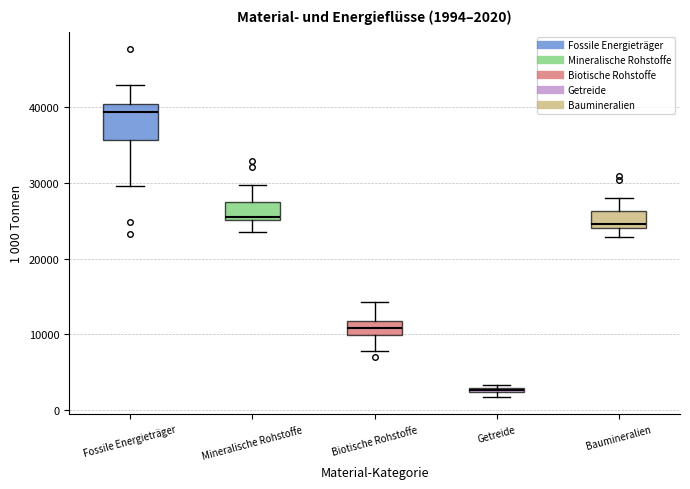

Comparing the boxes themselves (not the whiskers), which one is the tallest?

Fossile Energieträger